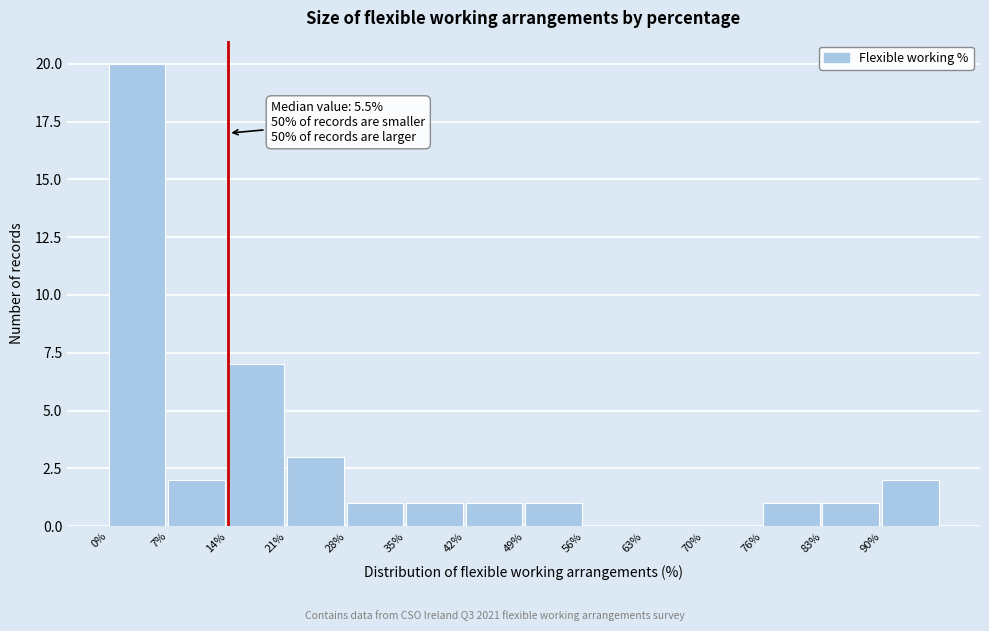

Over which range of the x-axis is the bar tallest?

0 to 7